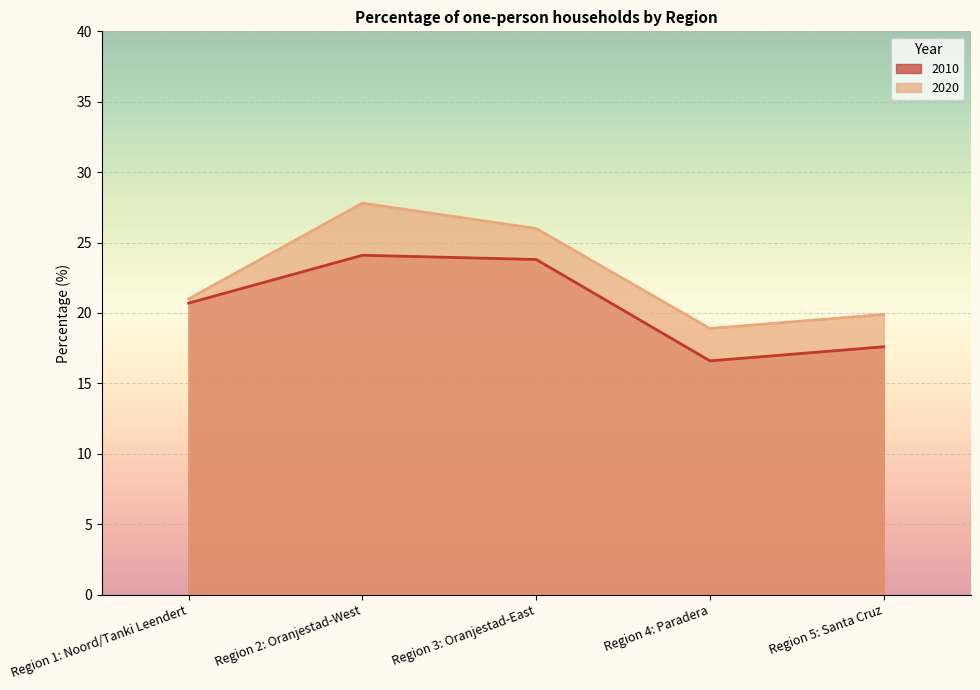

What is the value of the 2010 point at the 3rd from the left?

23.8